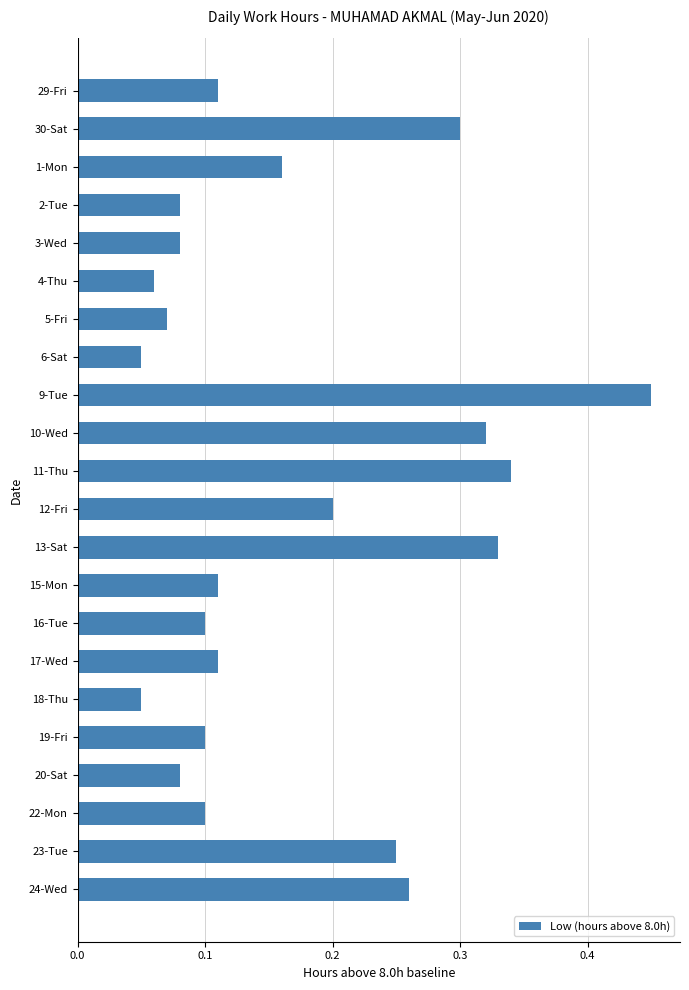

How many values are between 0 and 1?

22